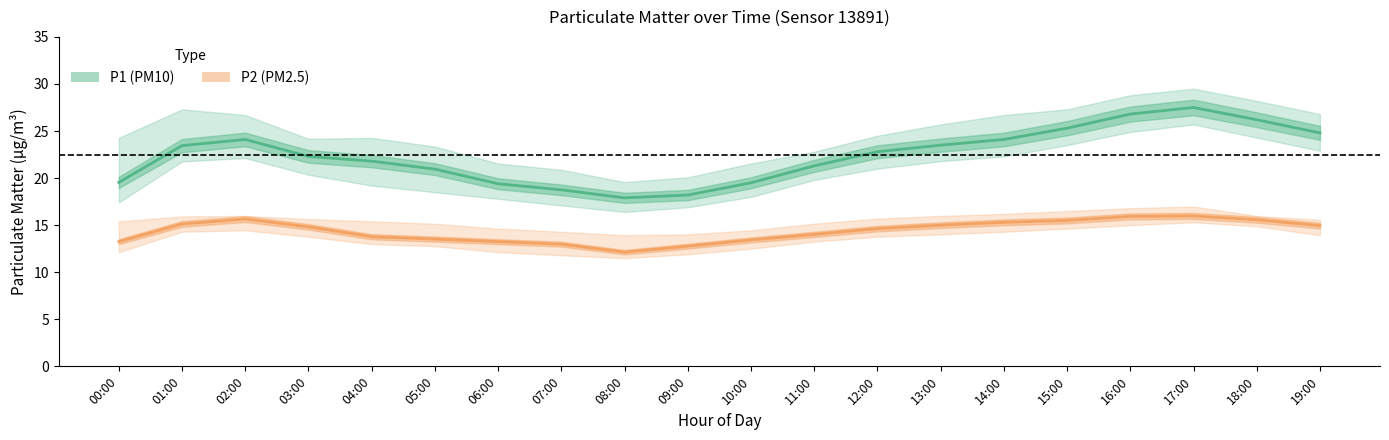

In P2_lo, how many points are lower than both neighbors (excluding endpoints)?

1